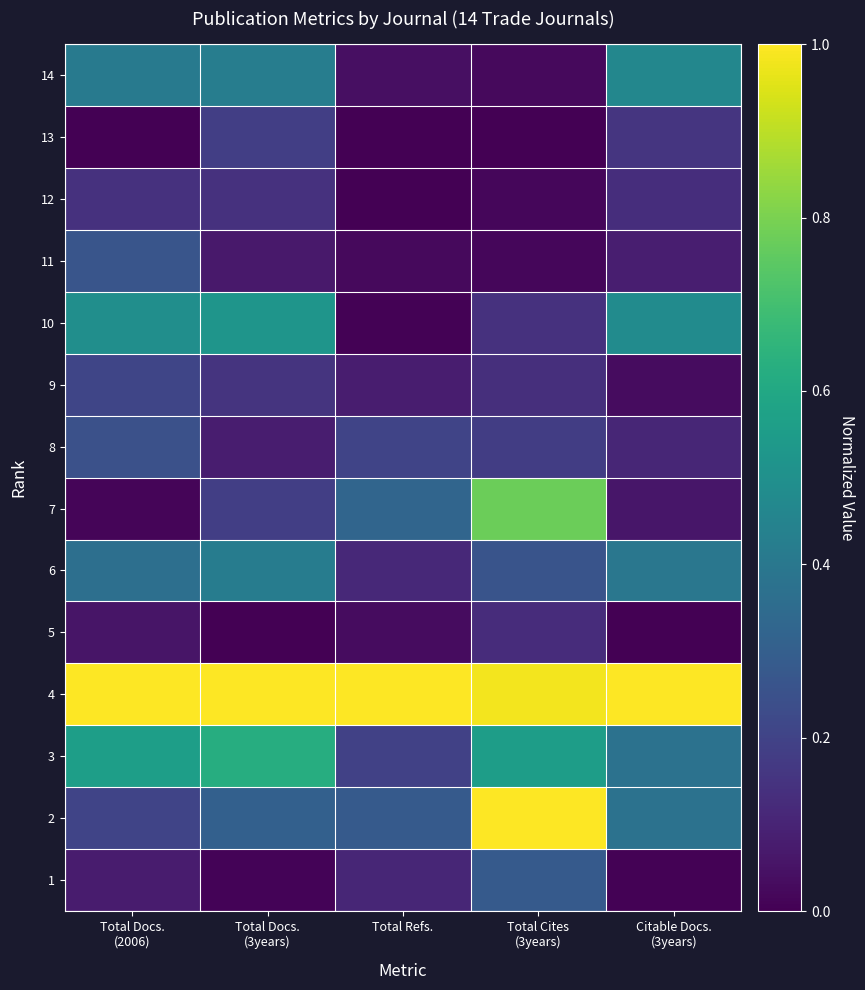

Reading left to right, transcribe all the data shown in this chart.

1: Total Docs.
(2006)=0.1	Total Docs.
(3years)=0.0	Total Refs.=0.1	Total Cites
(3years)=0.3	Citable Docs.
(3years)=0.0
2: Total Docs.
(2006)=0.2	Total Docs.
(3years)=0.3	Total Refs.=0.3	Total Cites
(3years)=1.0	Citable Docs.
(3years)=0.4
3: Total Docs.
(2006)=0.6	Total Docs.
(3years)=0.6	Total Refs.=0.2	Total Cites
(3years)=0.6	Citable Docs.
(3years)=0.4
4: Total Docs.
(2006)=1.0	Total Docs.
(3years)=1.0	Total Refs.=1.0	Total Cites
(3years)=1.0	Citable Docs.
(3years)=1.0
5: Total Docs.
(2006)=0.1	Total Docs.
(3years)=0.0	Total Refs.=0.0	Total Cites
(3years)=0.1	Citable Docs.
(3years)=0.0
6: Total Docs.
(2006)=0.4	Total Docs.
(3years)=0.4	Total Refs.=0.1	Total Cites
(3years)=0.3	Citable Docs.
(3years)=0.4
7: Total Docs.
(2006)=0.0	Total Docs.
(3years)=0.2	Total Refs.=0.3	Total Cites
(3years)=0.8	Citable Docs.
(3years)=0.1
8: Total Docs.
(2006)=0.2	Total Docs.
(3years)=0.1	Total Refs.=0.2	Total Cites
(3years)=0.2	Citable Docs.
(3years)=0.1
9: Total Docs.
(2006)=0.2	Total Docs.
(3years)=0.1	Total Refs.=0.1	Total Cites
(3years)=0.1	Citable Docs.
(3years)=0.0
10: Total Docs.
(2006)=0.5	Total Docs.
(3years)=0.5	Total Refs.=0.0	Total Cites
(3years)=0.1	Citable Docs.
(3years)=0.5
11: Total Docs.
(2006)=0.3	Total Docs.
(3years)=0.1	Total Refs.=0.0	Total Cites
(3years)=0.0	Citable Docs.
(3years)=0.1
12: Total Docs.
(2006)=0.1	Total Docs.
(3years)=0.1	Total Refs.=0.0	Total Cites
(3years)=0.0	Citable Docs.
(3years)=0.1
13: Total Docs.
(2006)=0.0	Total Docs.
(3years)=0.2	Total Refs.=0.0	Total Cites
(3years)=0.0	Citable Docs.
(3years)=0.2
14: Total Docs.
(2006)=0.4	Total Docs.
(3years)=0.4	Total Refs.=0.0	Total Cites
(3years)=0.0	Citable Docs.
(3years)=0.5